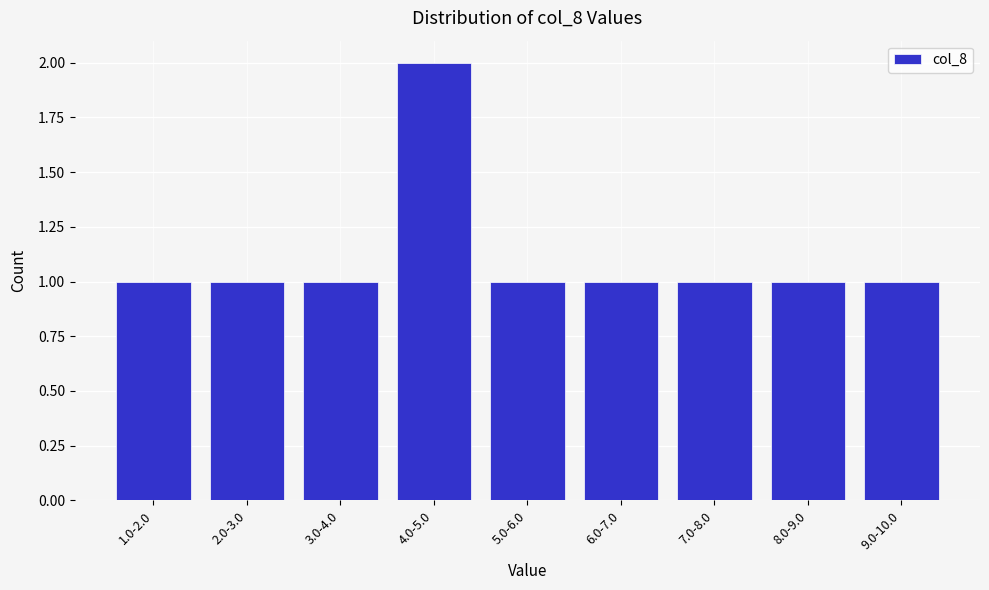

Reading left to right, list all the values displayed in this chart.

1	1	1	2	1	1	1	1	1